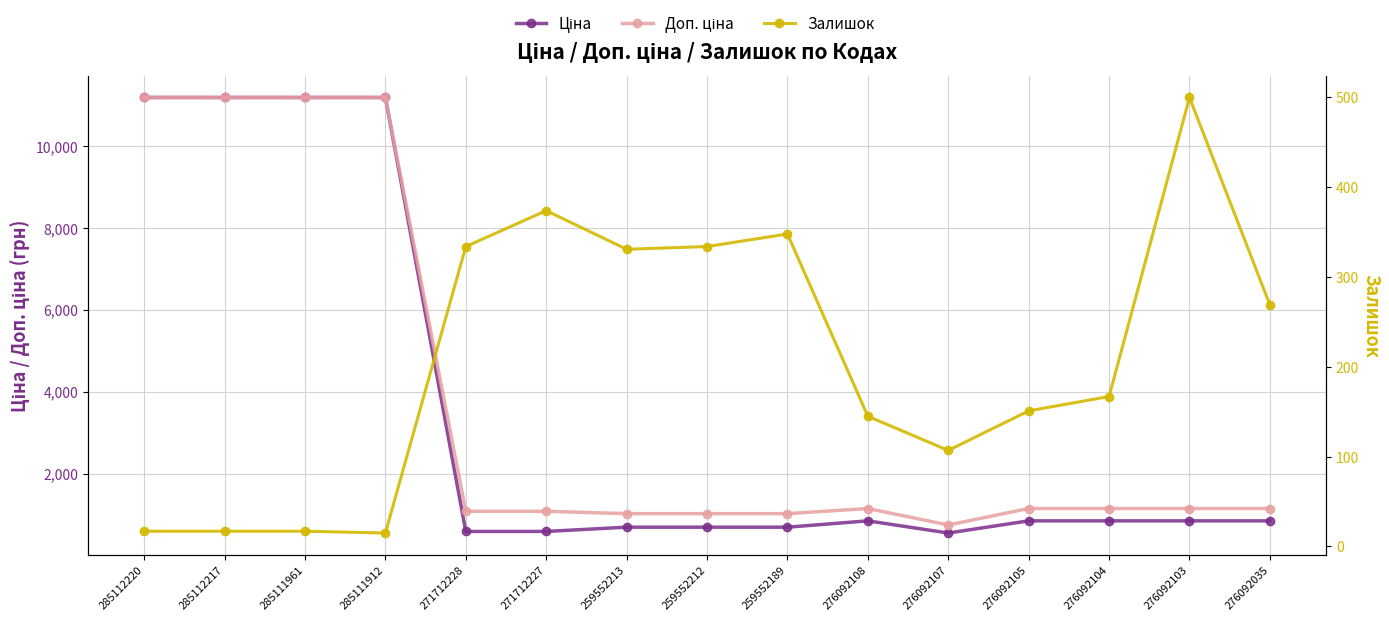

True or false: Доп. ціна has a value of 1024.6 at 259552213.

True